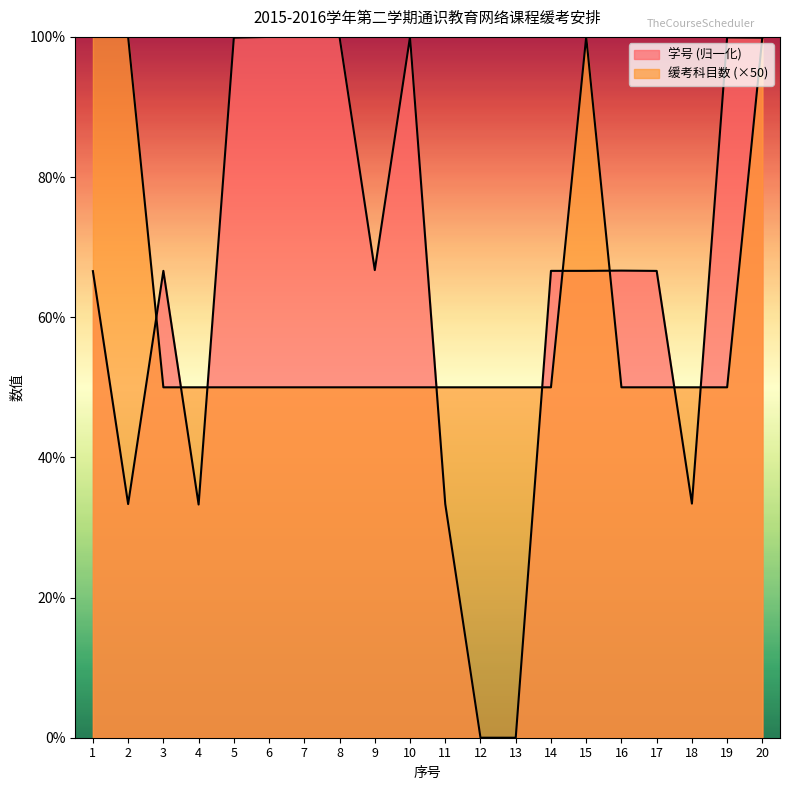

At which label is 学号 closest to 50?

1